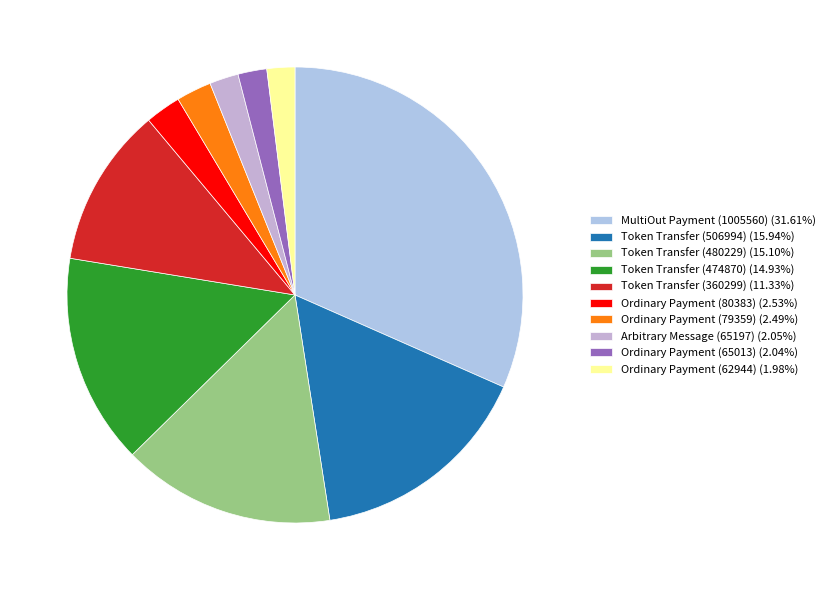

Is there any slice that represents more than half of the pie?

No